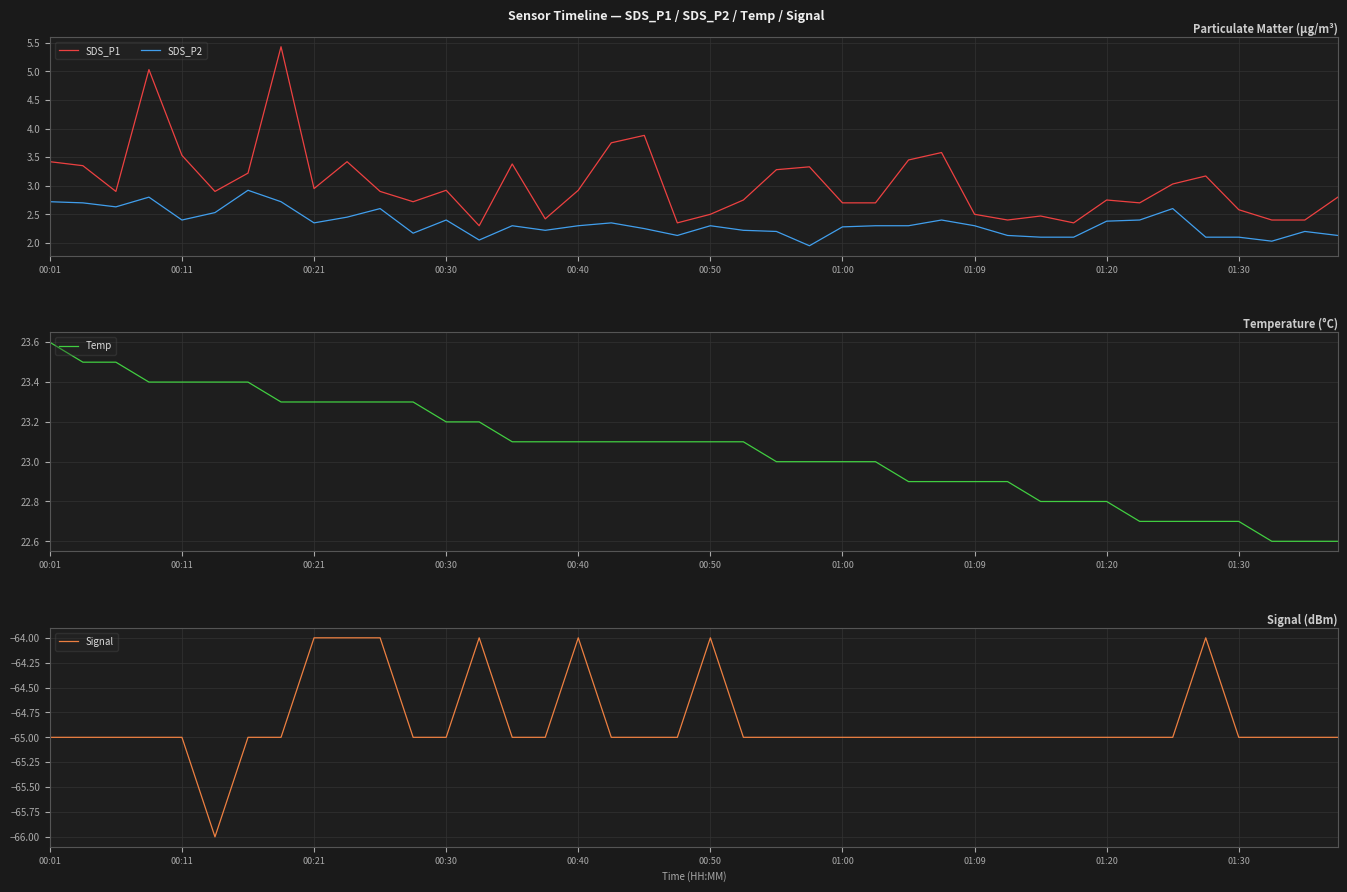

What is the highest value of the Temp series?

23.6